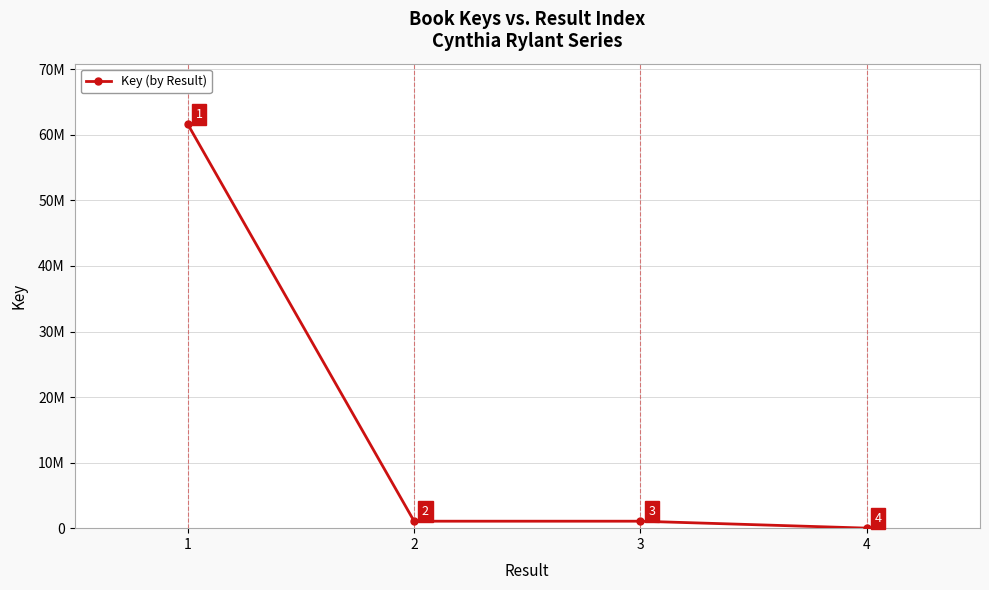

The value at 3 is 1458408. True or false?

False